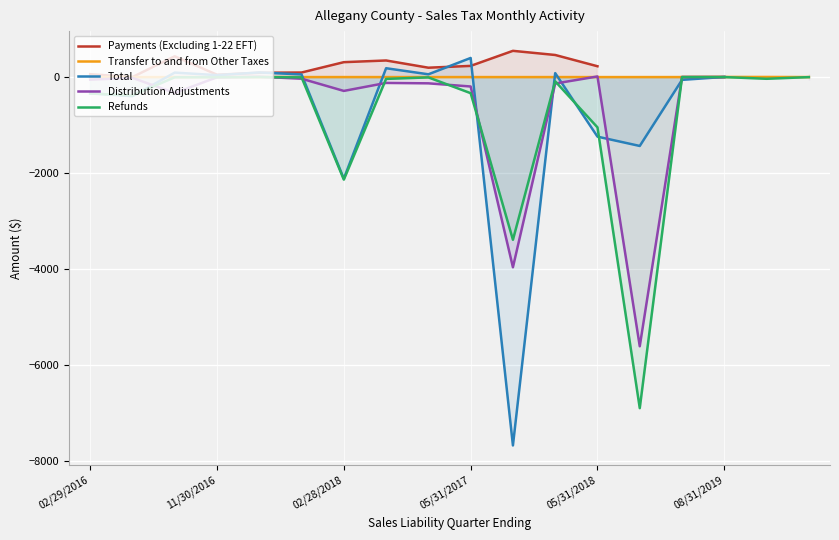

True or false: Transfer to and from Other Taxes has a value of 0.0 at 11/30/2016.

True